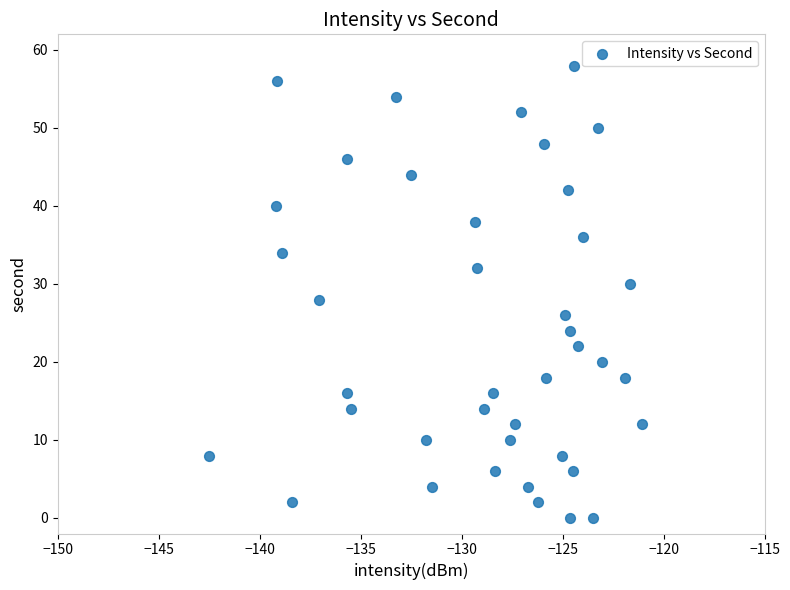

What is the range of Y values (max minus min)?

58